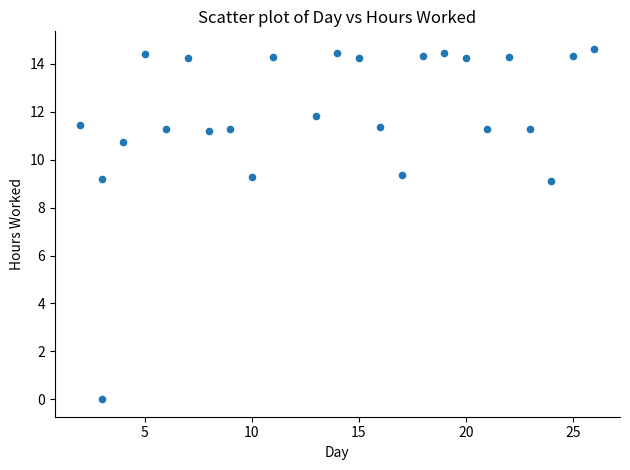

What is the range of Y values (max minus min)?

14.6